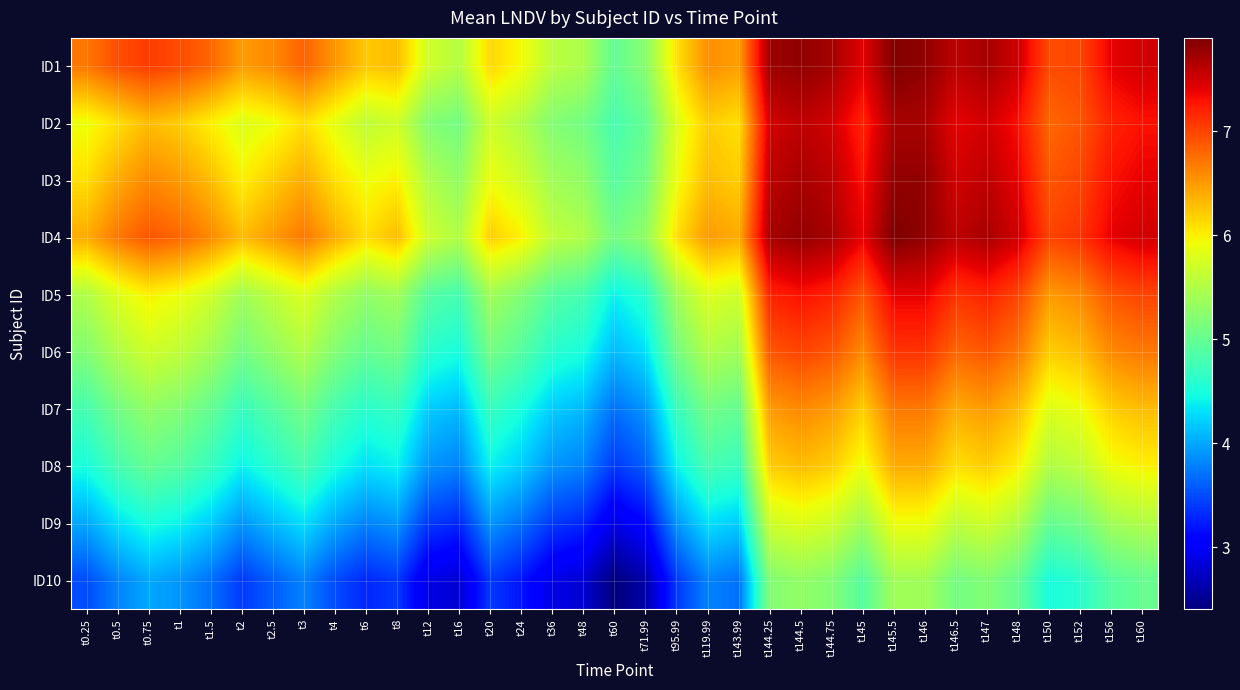

Count the number of categories in the chart.

35